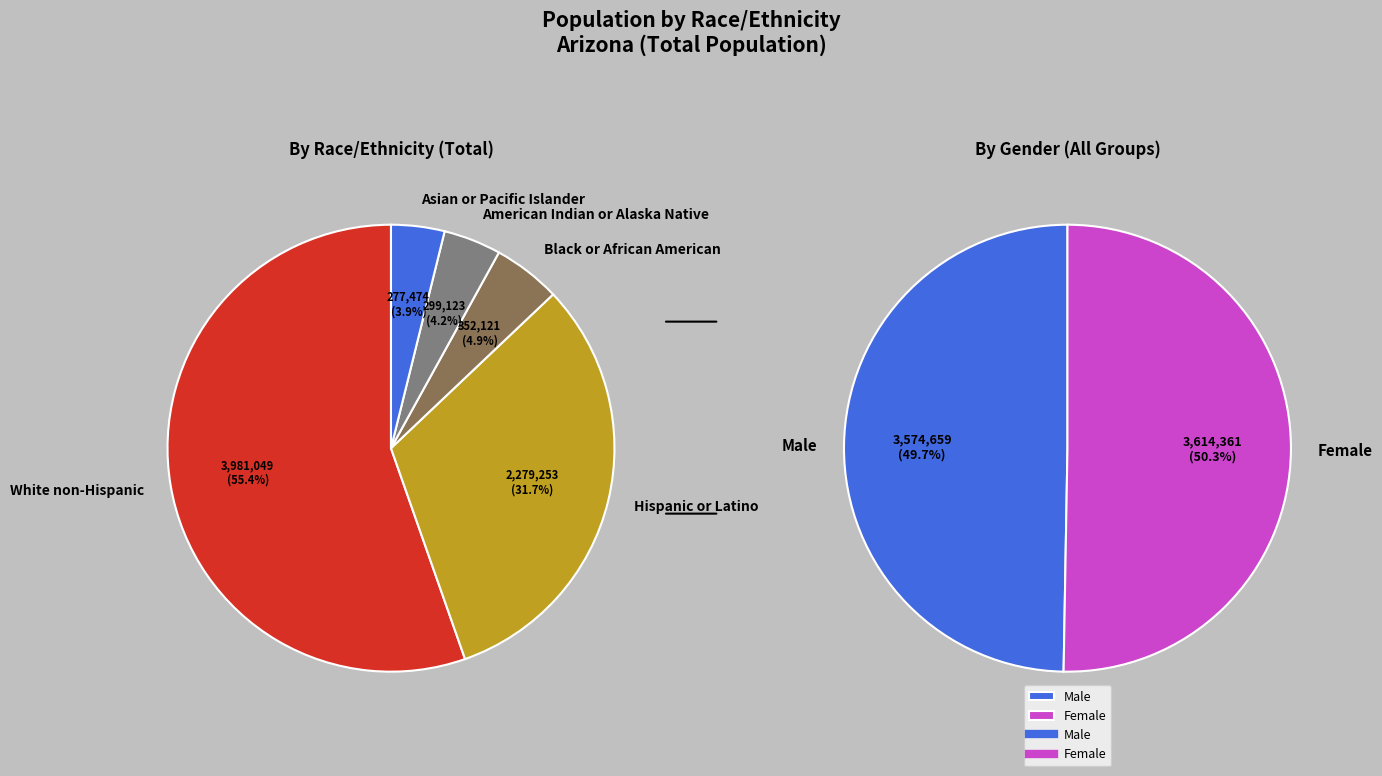

Which slice is the smallest?

Asian or Pacific Islander